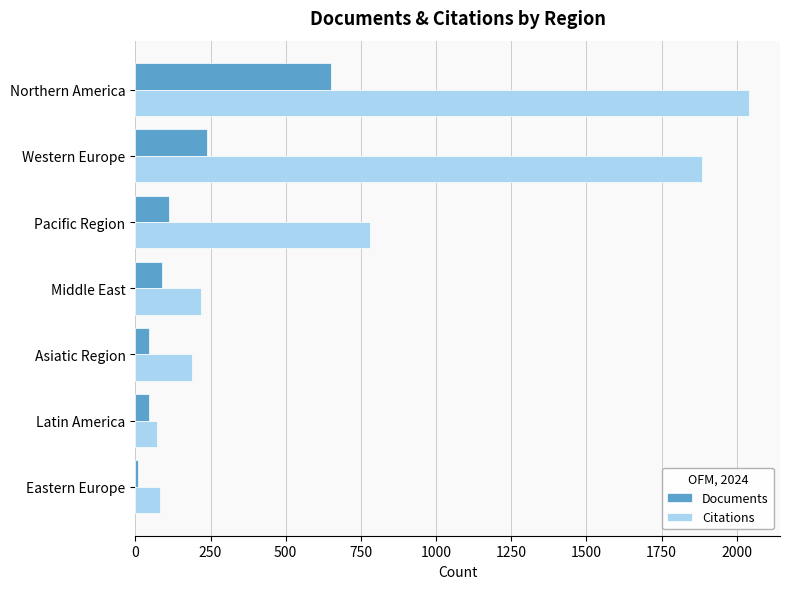

The value of Documents at Northern America is 651. True or false?

True